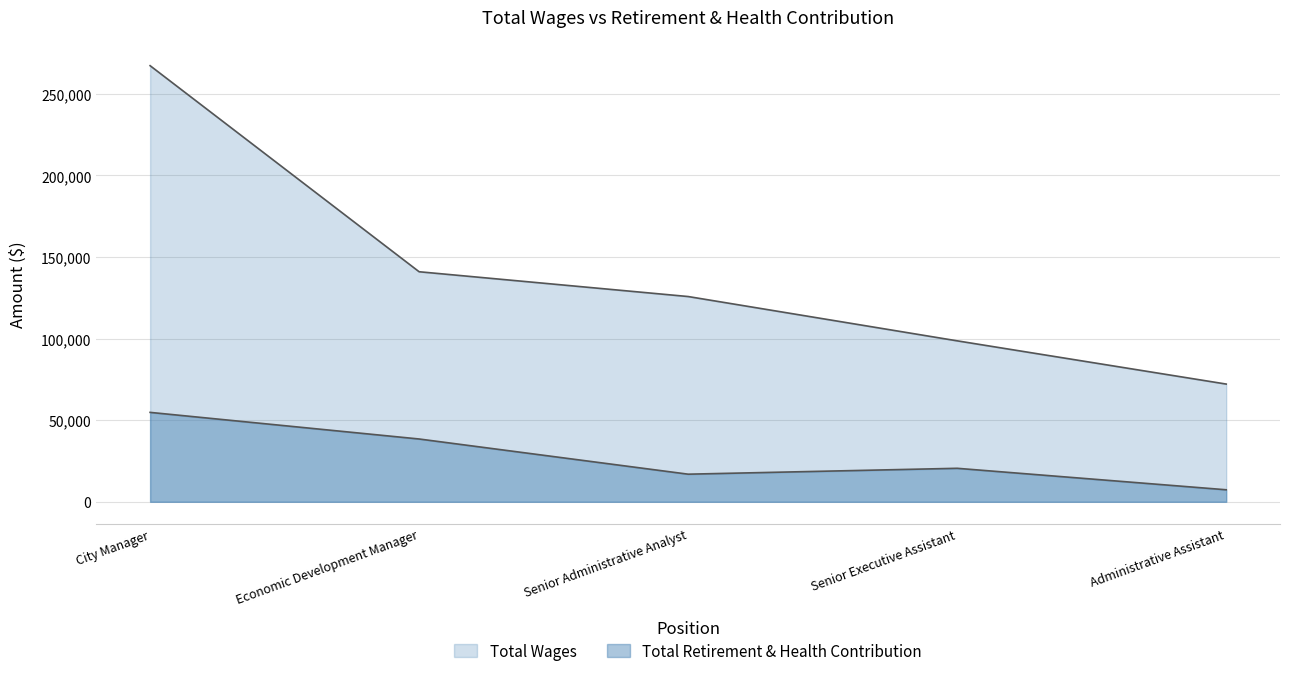

Does the chart display data point markers on the line(s)?

No